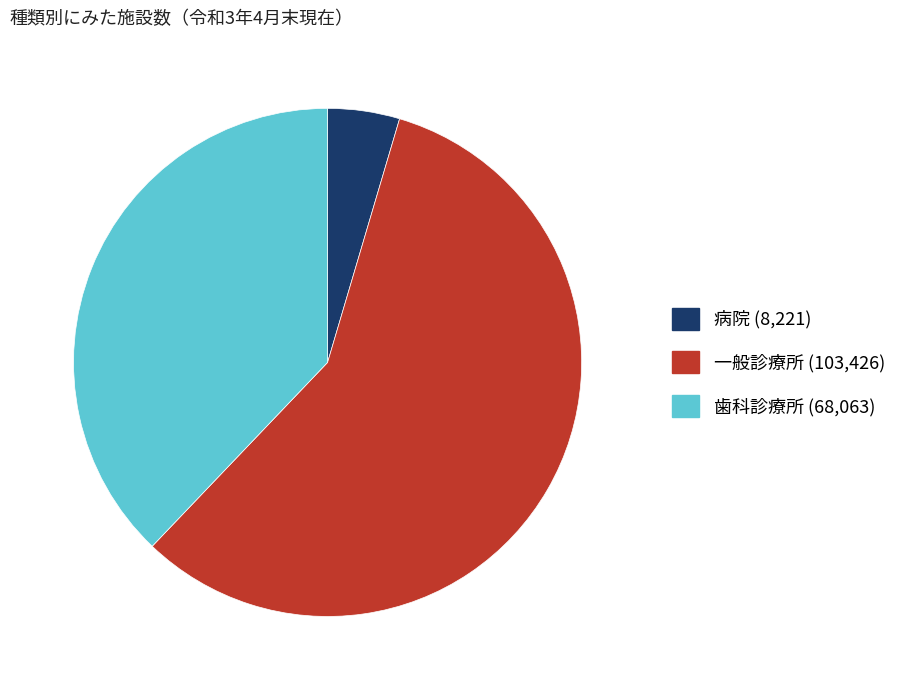

Does 歯科診療所 account for over 50% of the chart?

No